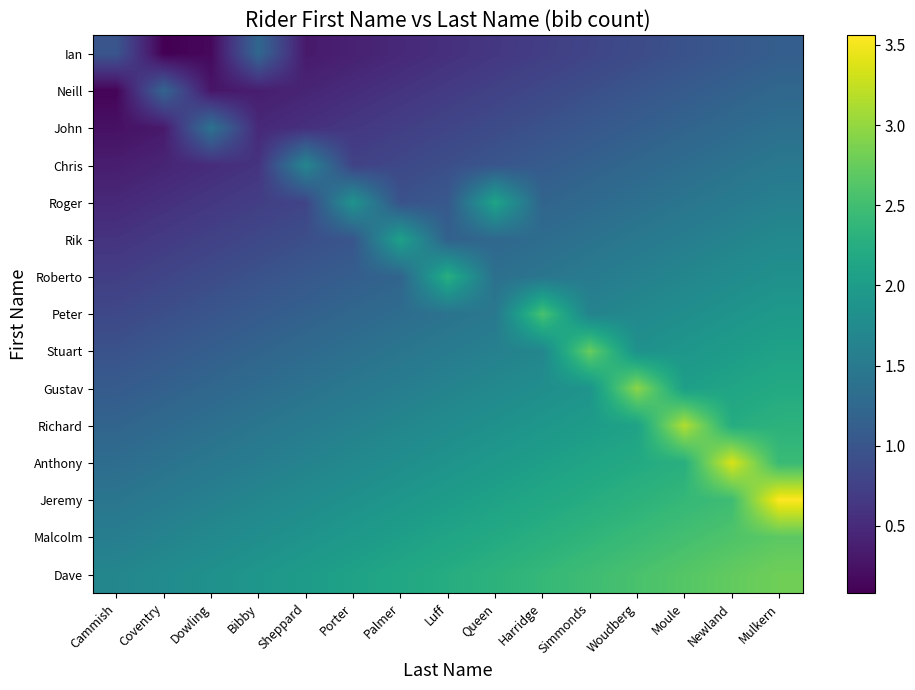

At how many categories does at least one series exceed 0?

15